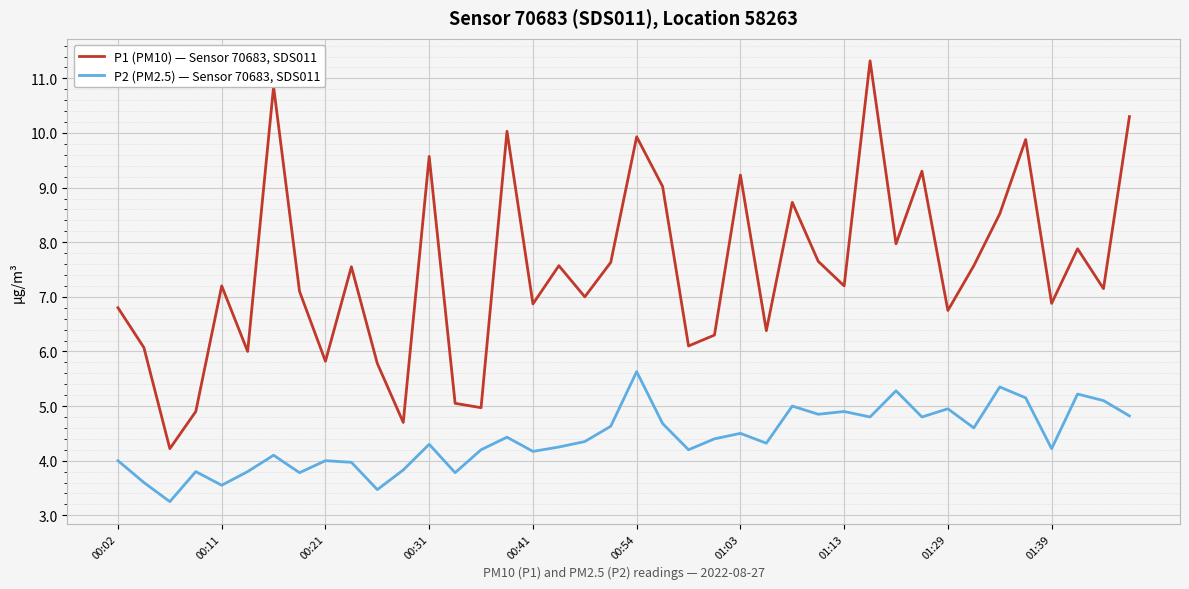

What is the maximum value shown in the chart?

11.3